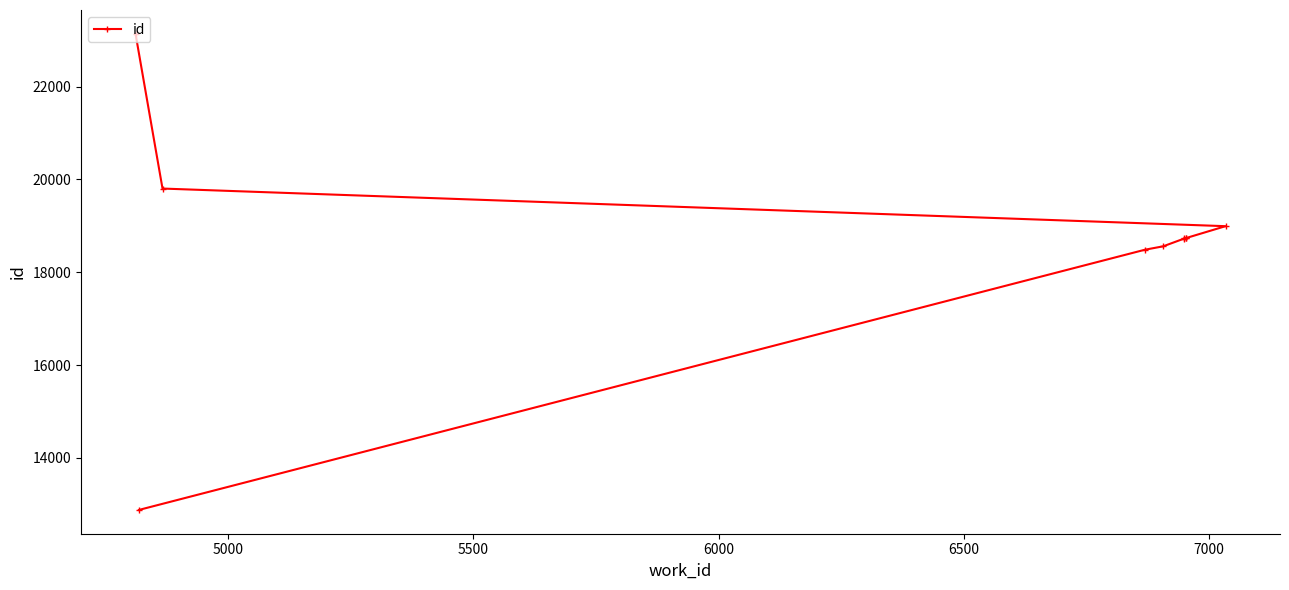

How many lines are shown in the chart?

1